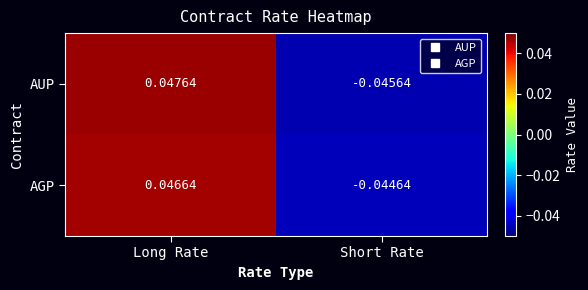

Between Long Rate and Short Rate, which series saw the biggest shift?

AUP